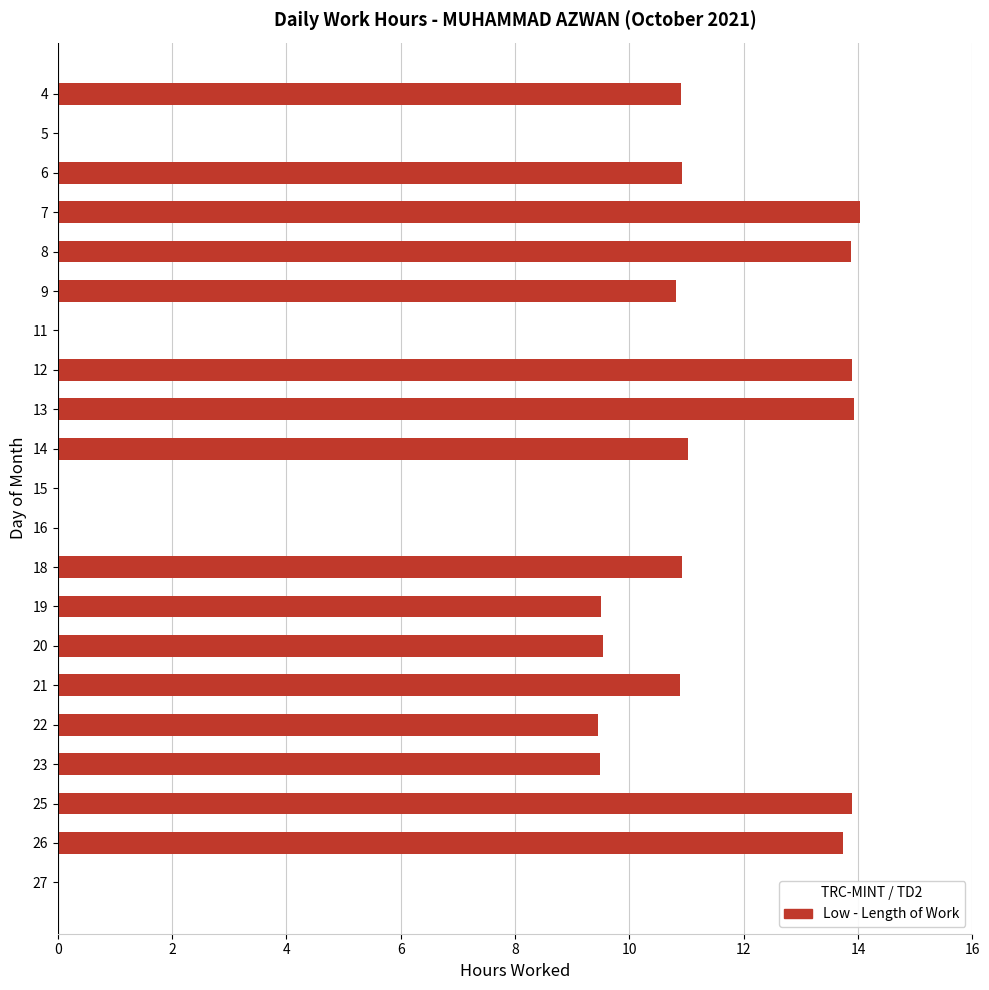

The value at 11 is 0.0. True or false?

True